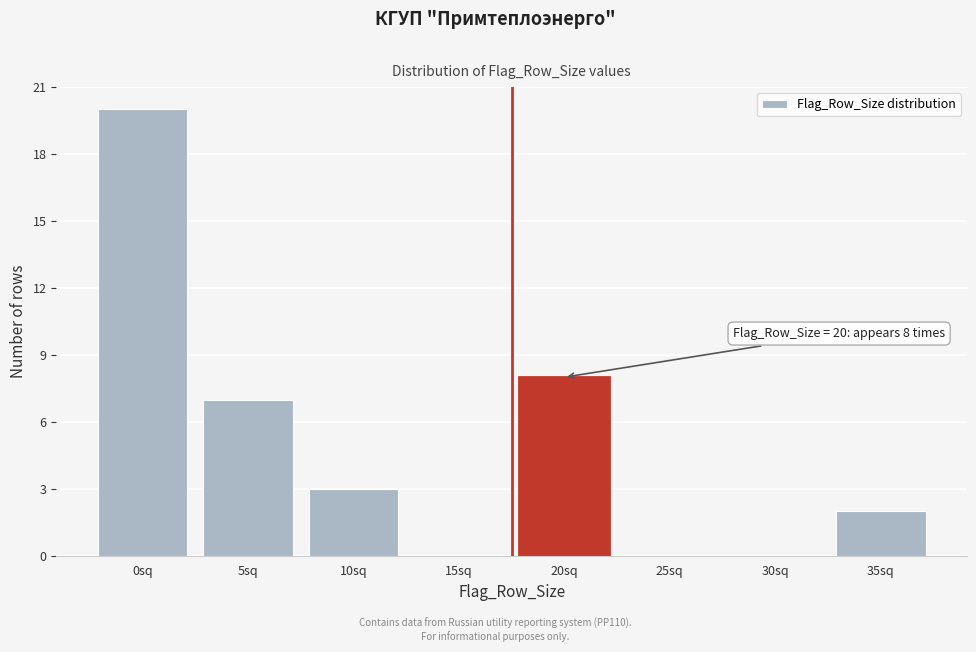

Reading right to left, extract all data points from this chart.

35sq=2	30sq=0	25sq=0	20sq=8	15sq=0	10sq=3	5sq=7	0sq=20